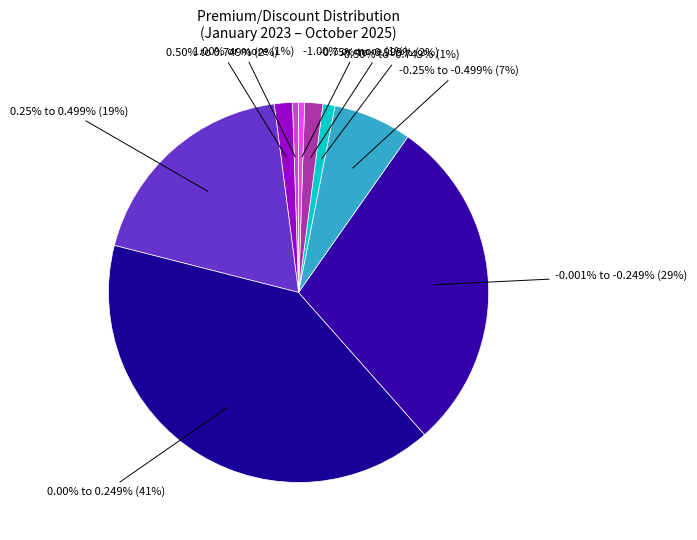

How many segments does this pie chart have?

9